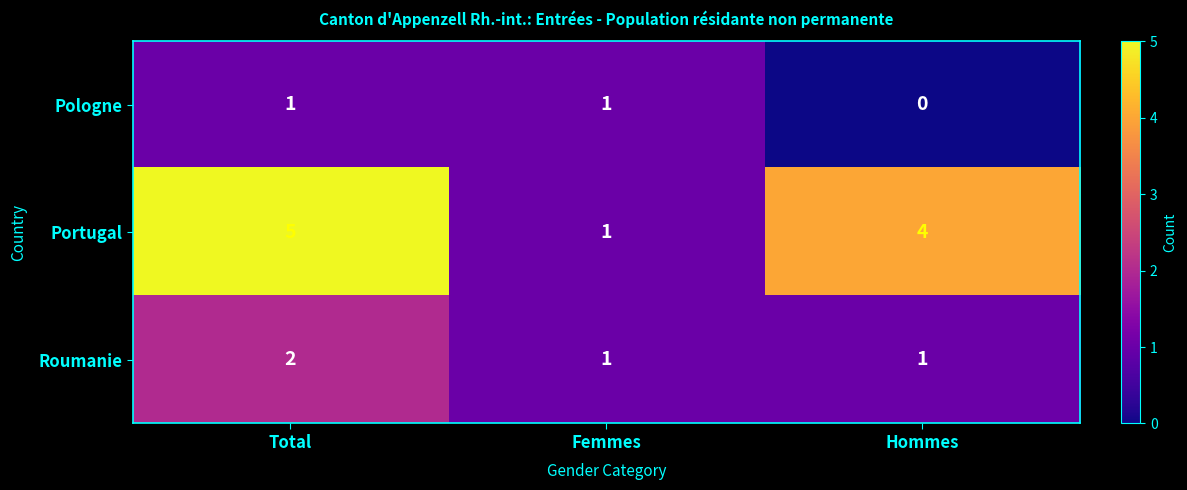

Which series has the largest total across all categories?

Portugal